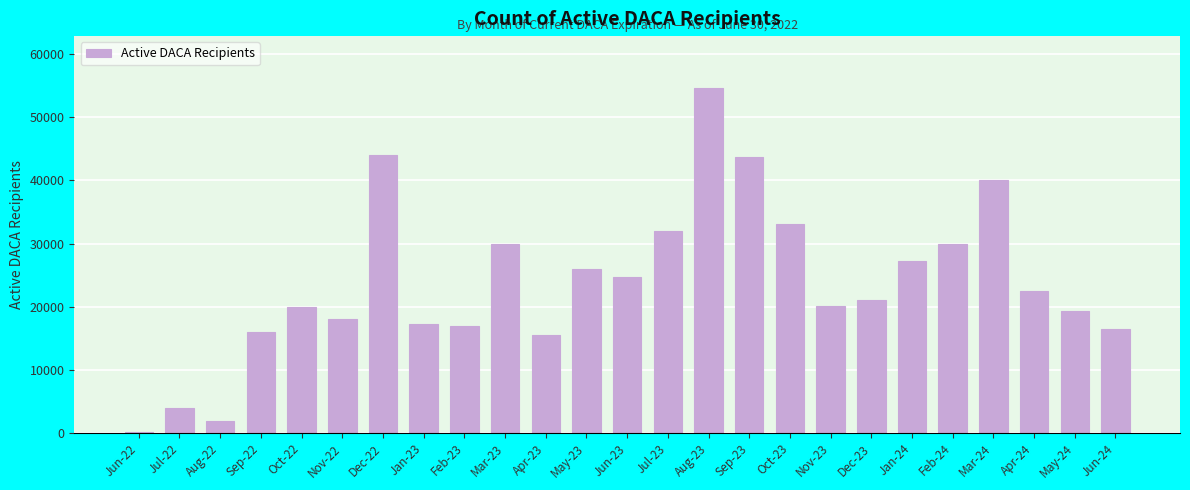

What is the average value?

23765